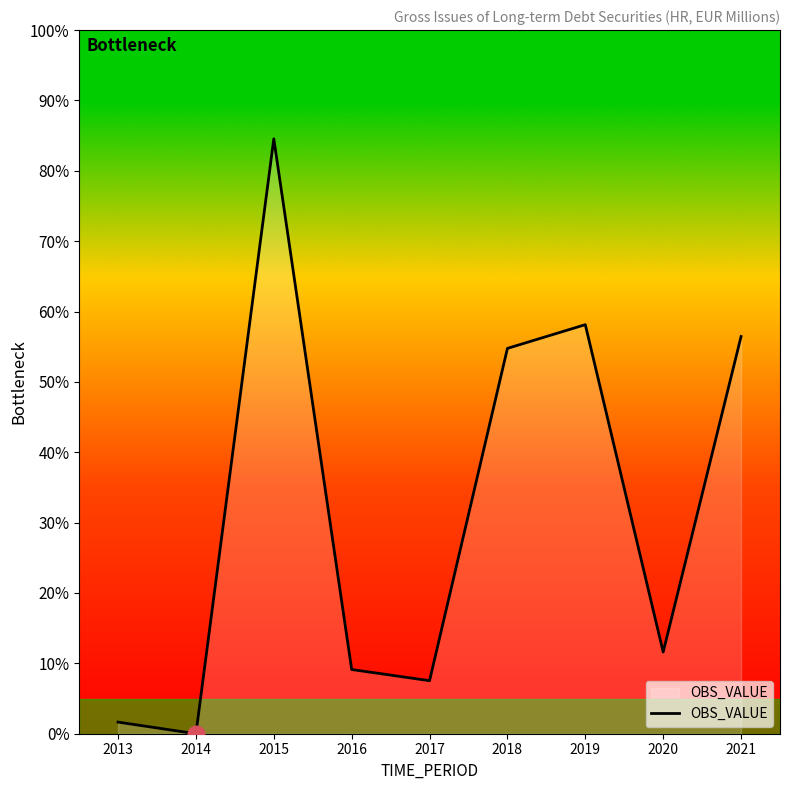

Reading left to right, extract all data points from this chart.

0.3	0.0	13.5	1.5	1.2	8.8	9.3	1.9	9.0